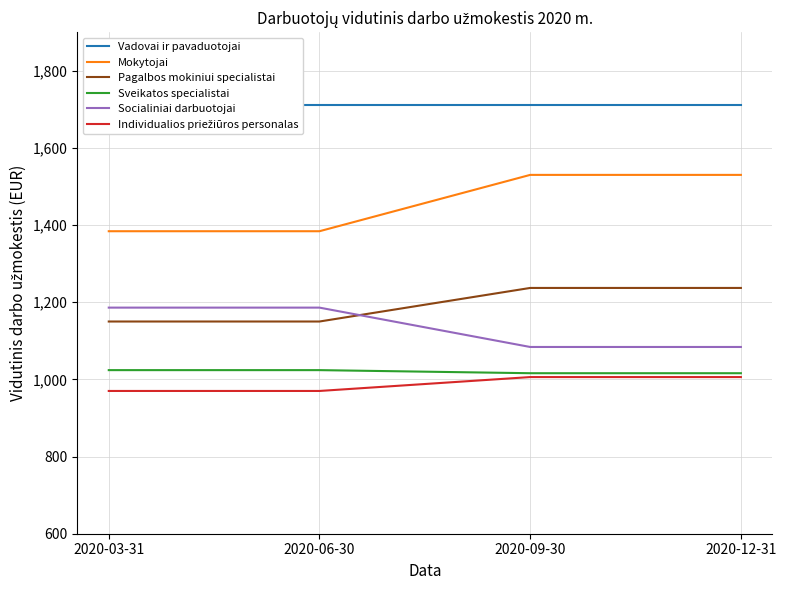

Which category has the highest value in the Mokytojai series?

2020-09-30